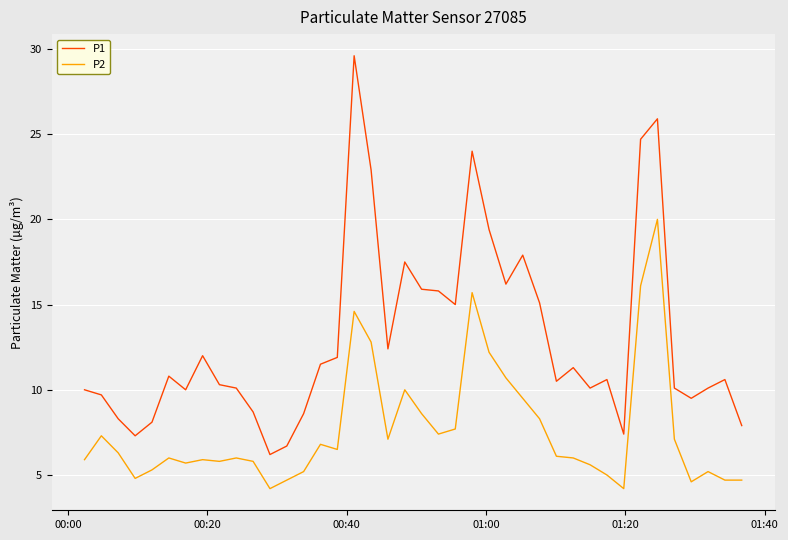

True or false: P2 and P1 cross at least once.

False